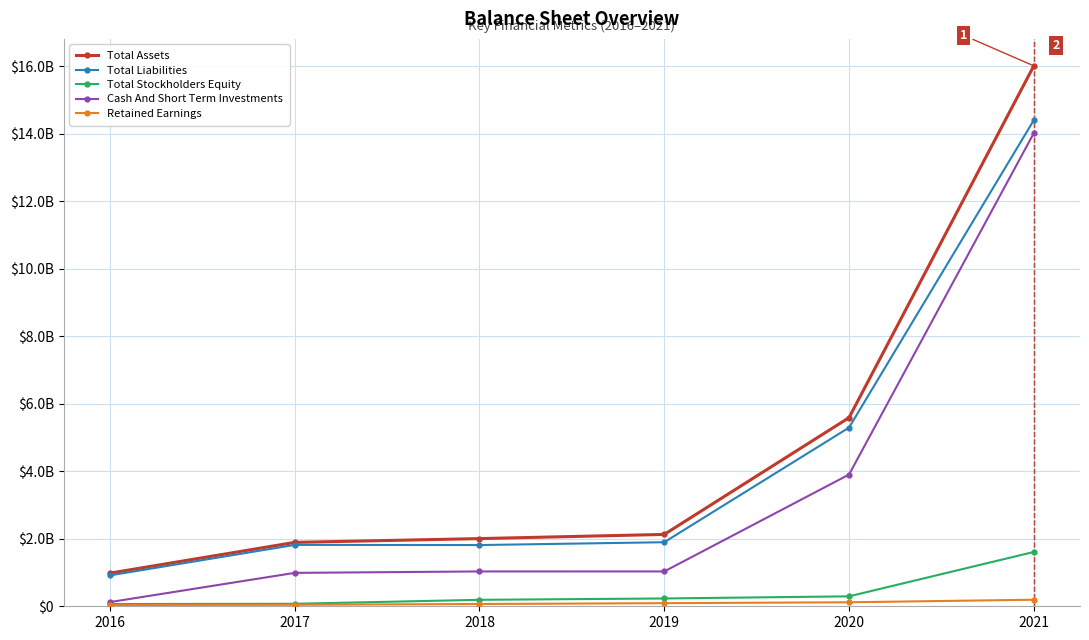

What are all the series names shown in the legend?

Total Assets, Total Liabilities, Total Stockholders Equity, Cash And Short Term Investments, Retained Earnings